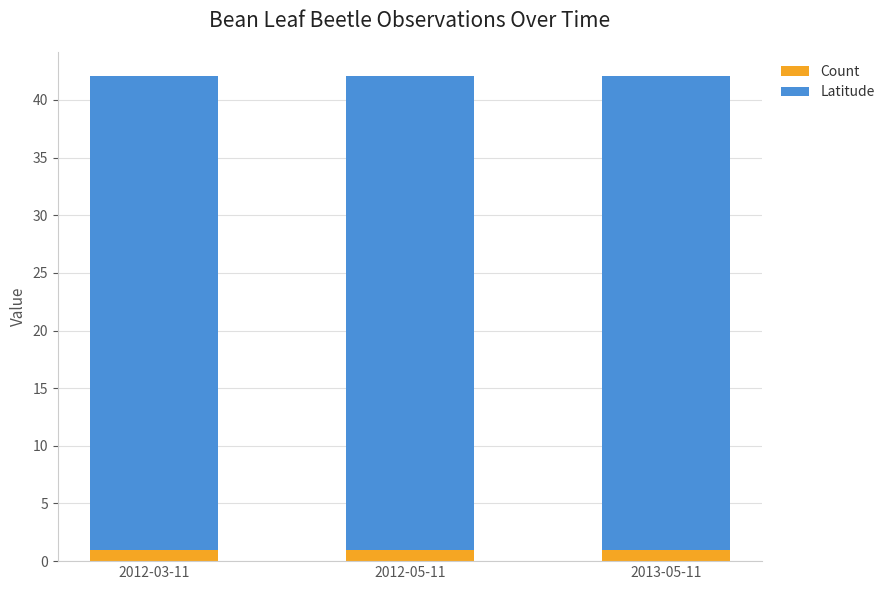

What is the sum of all Count values?

3.0